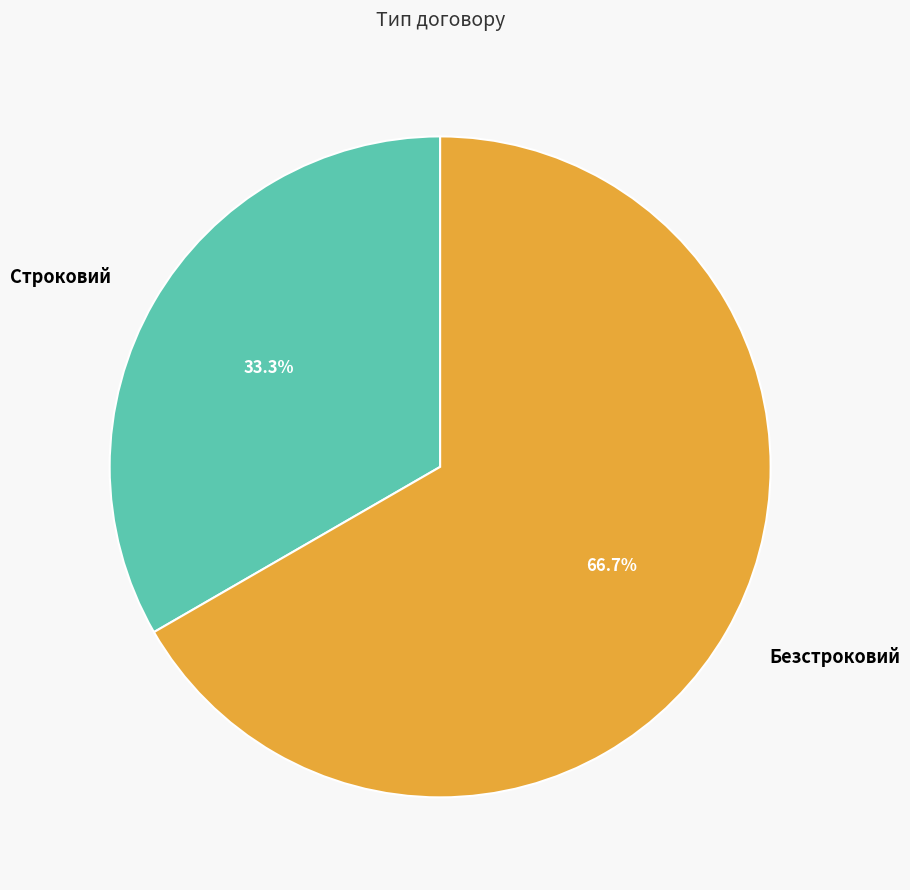

What percentage is the Строковий slice, to the nearest percent?

33%